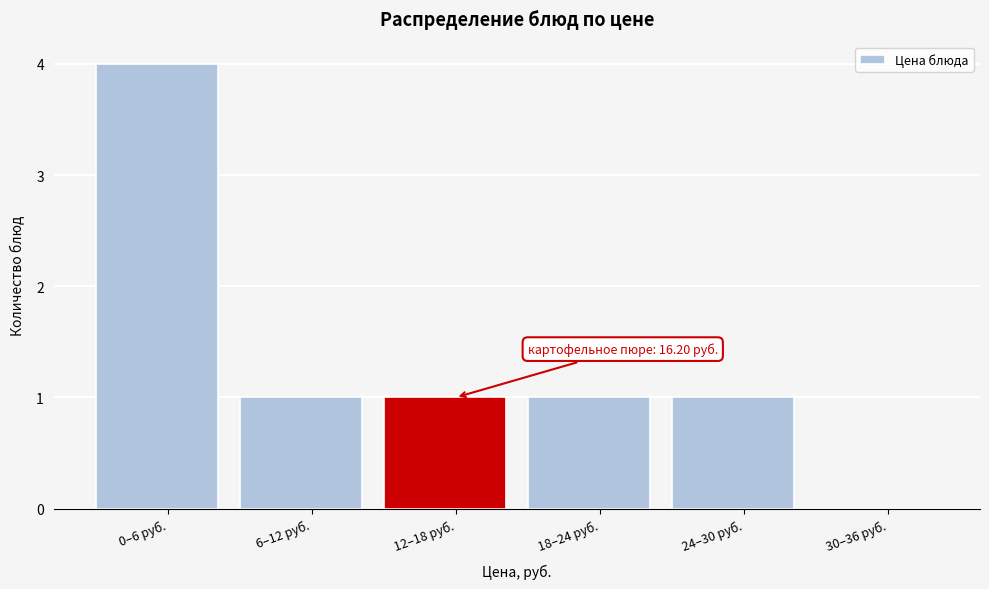

Reading left to right, what are all the values shown in this chart?

0–6 руб.=4	6–12 руб.=1	12–18 руб.=1	18–24 руб.=1	24–30 руб.=1	30–36 руб.=0